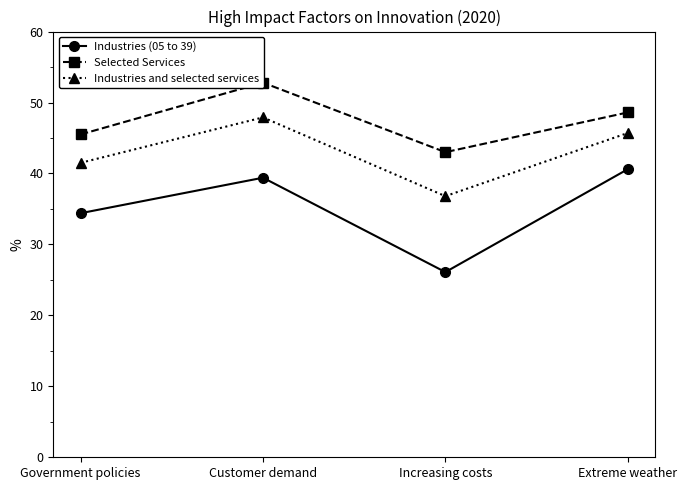

The Industries (05 to 39) series shows 39.4 at Customer demand. True or false?

True